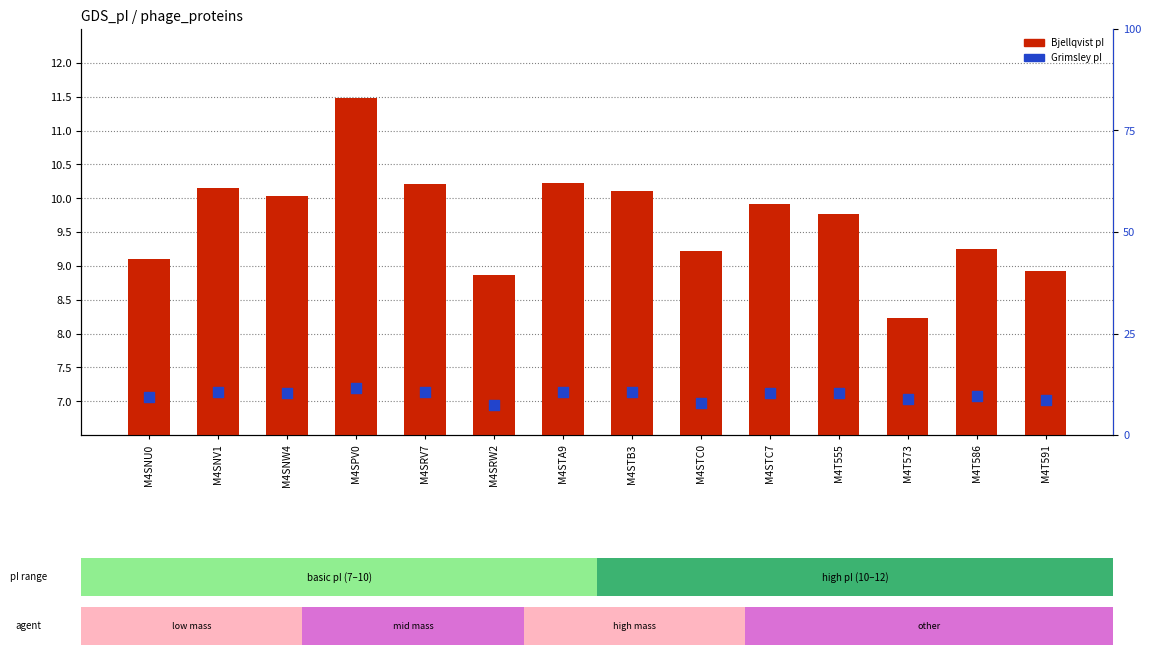

Which series has the widest spread of Y values?

Grimsley pI